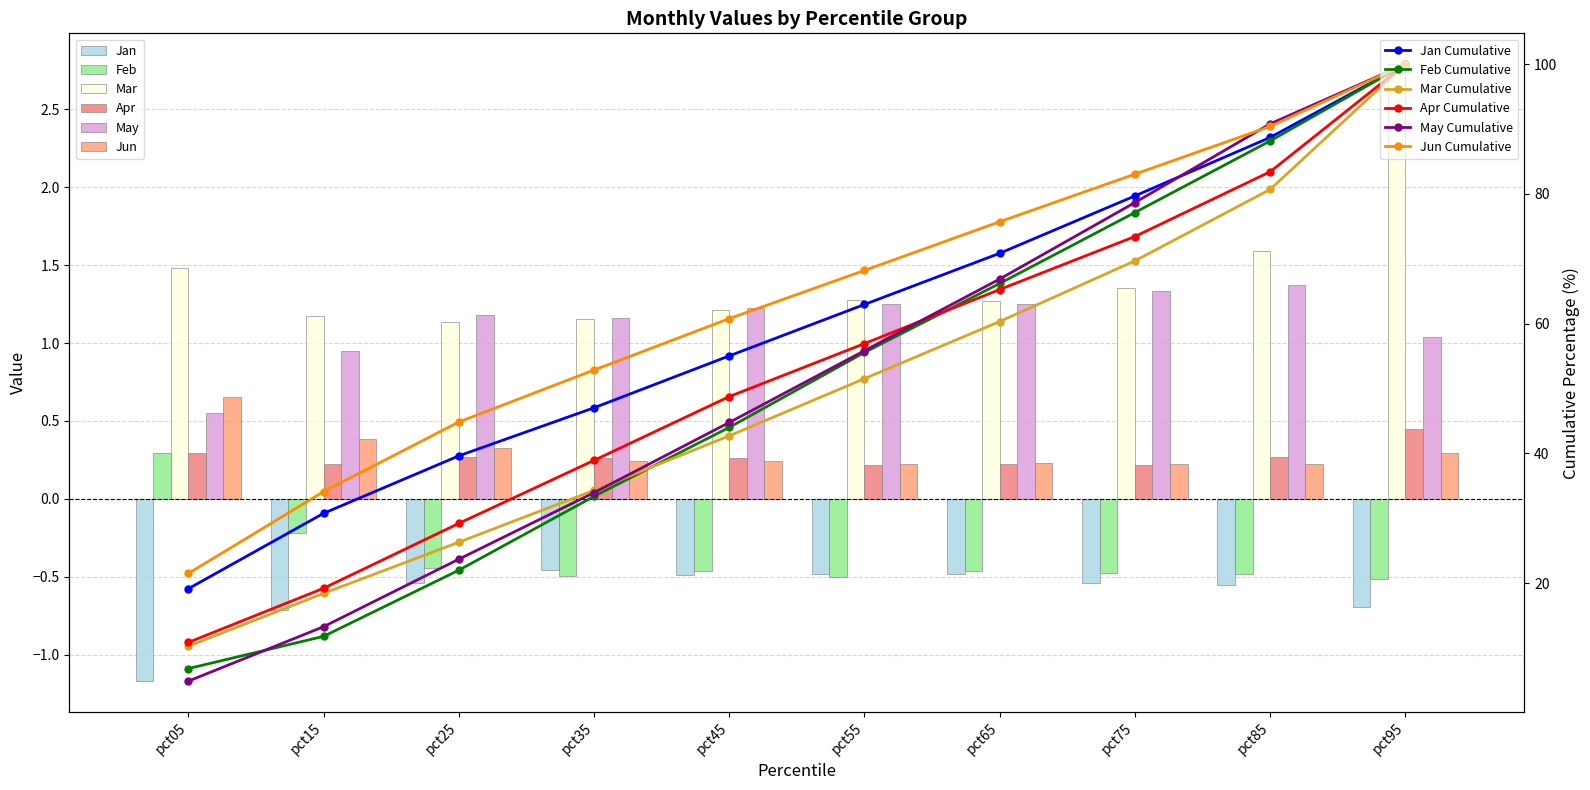

What value does the May series have at pct75?

1.3